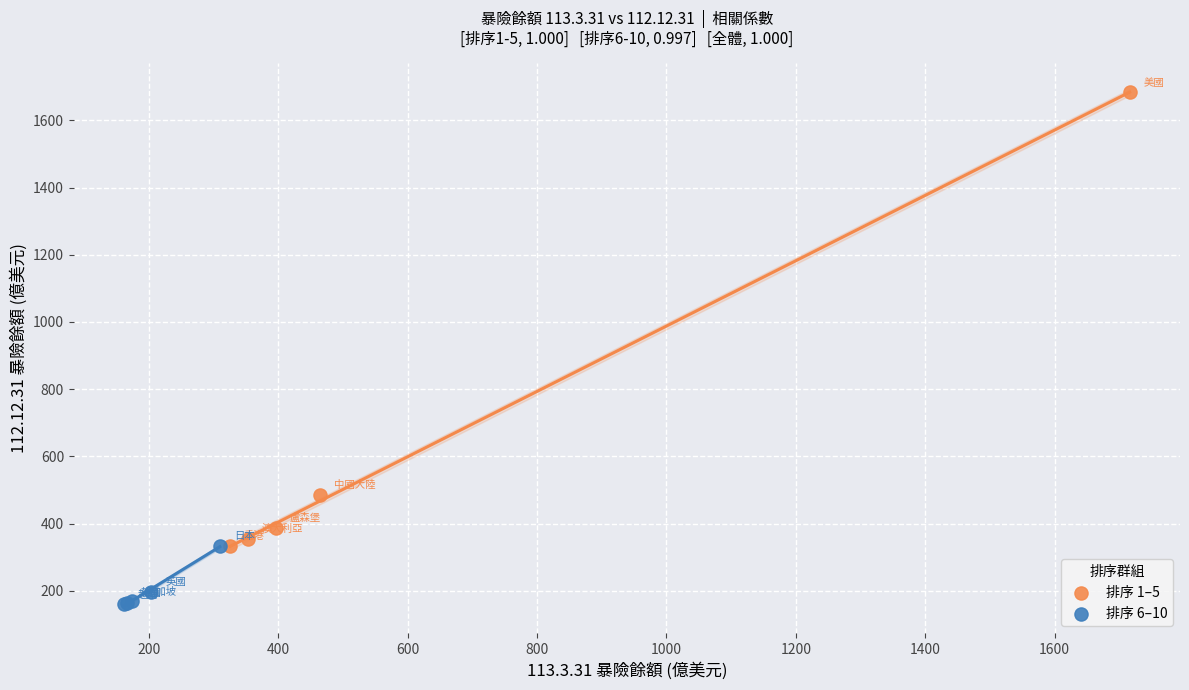

Which series reaches the maximum Y coordinate?

排序 1–5